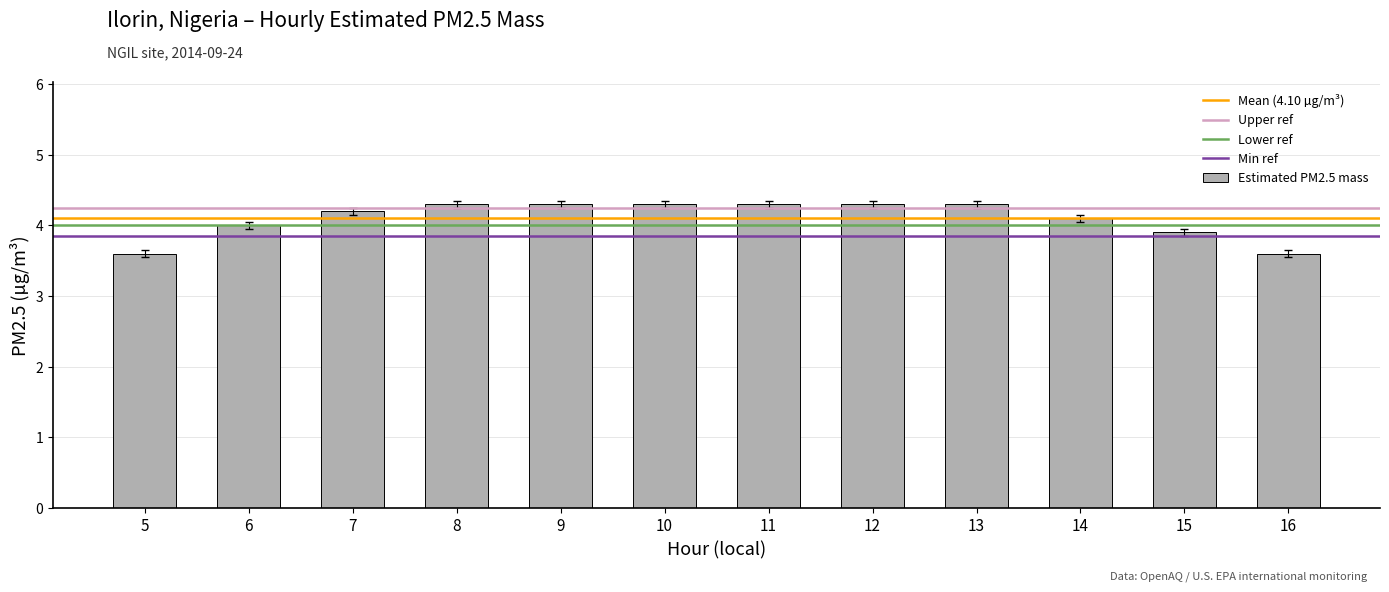

The chart shows a value of 1.1 at 5. True or false?

False